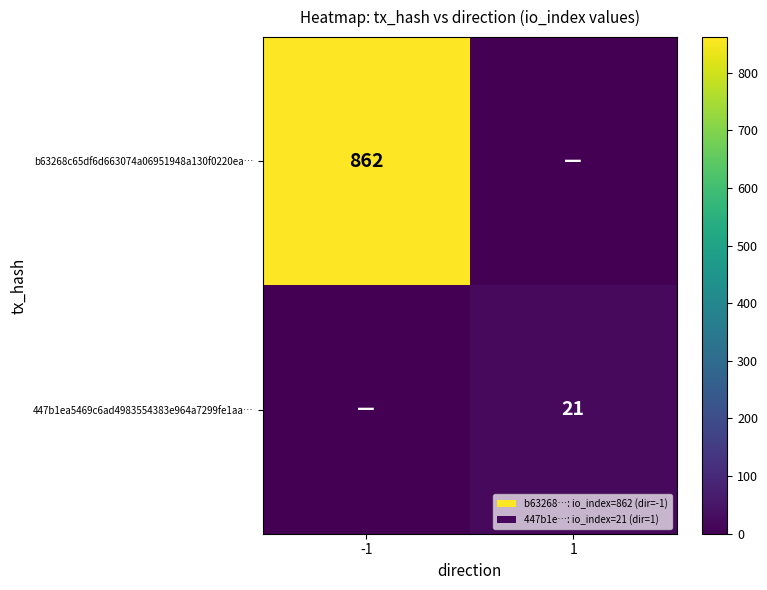

True or false: b63268c65df6d663074a06951948a130f0220ea… has a value of 209 at -1.

False